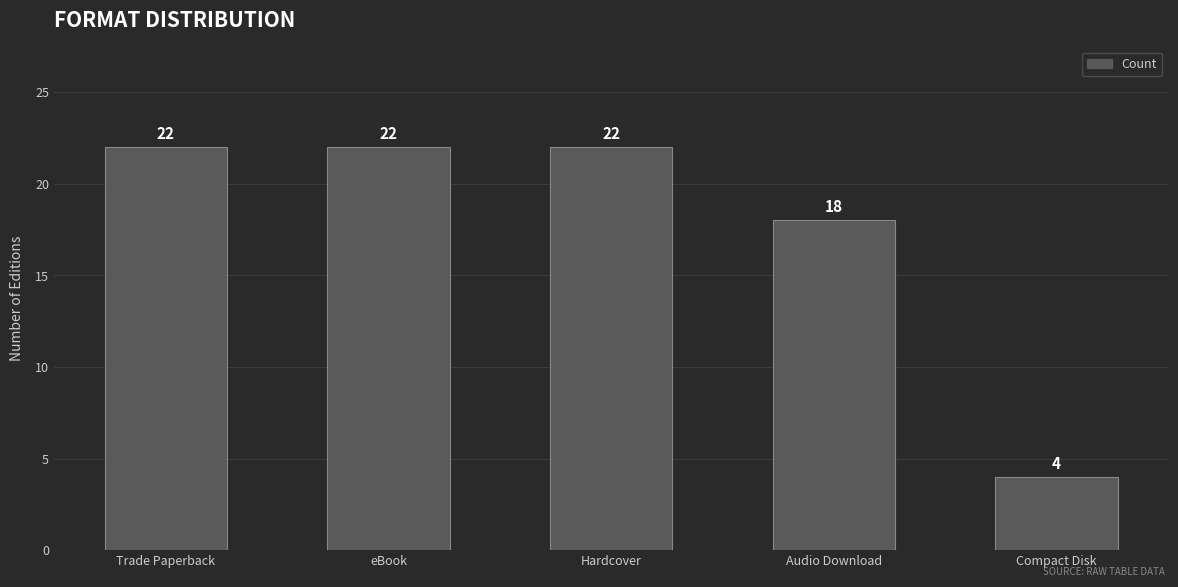

What is the smallest value displayed?

4